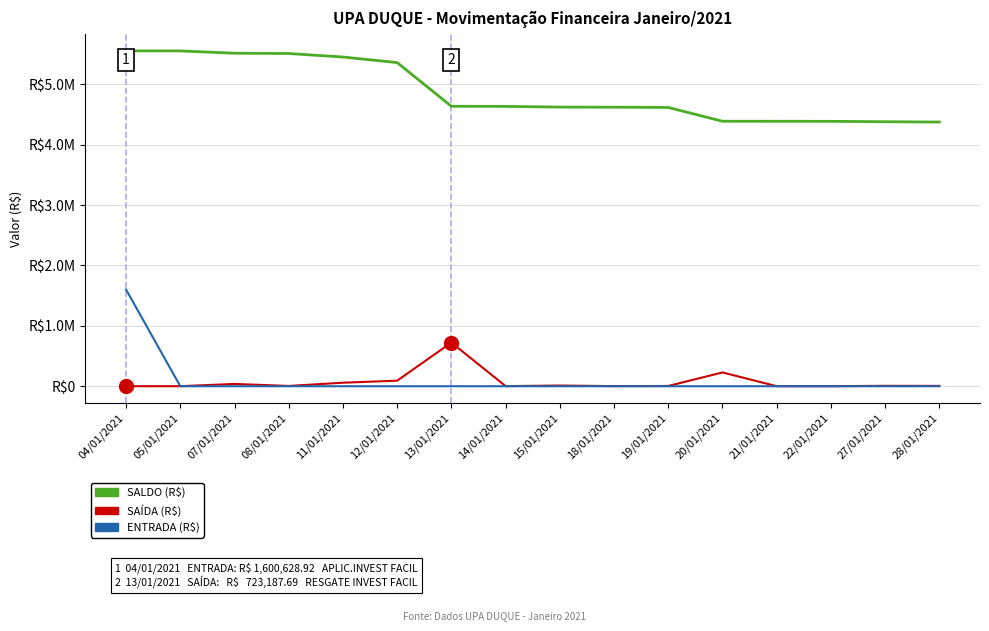

Is this an area chart (filled region under the line)?

No